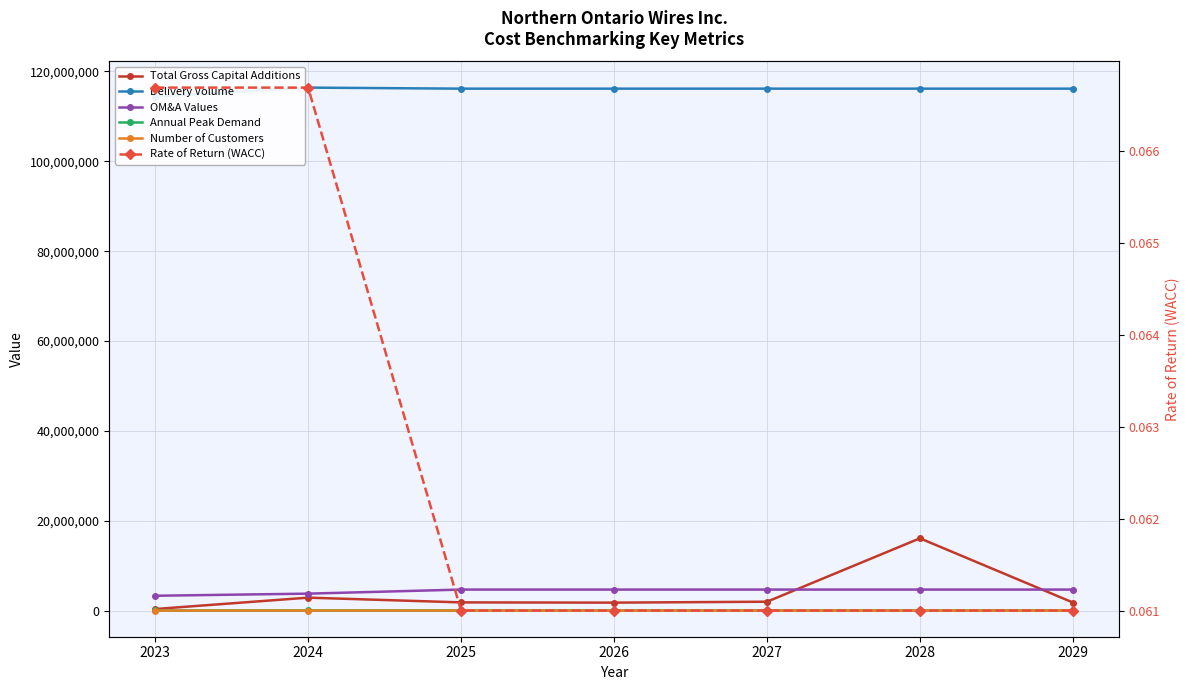

Is the value of Number of Customers at 2023 greater than the value of OM&A Values at 2029?

No